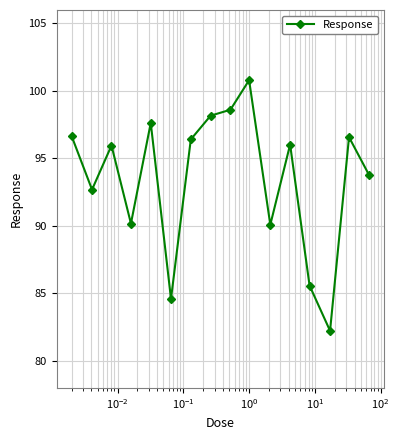

What is the maximum value shown in the chart?

100.8